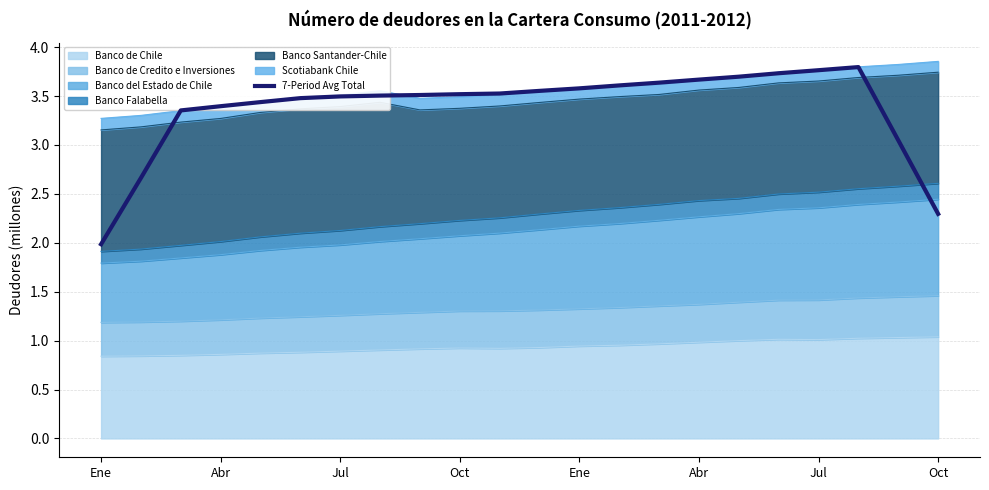

What value does the data have at Jul?

3.5